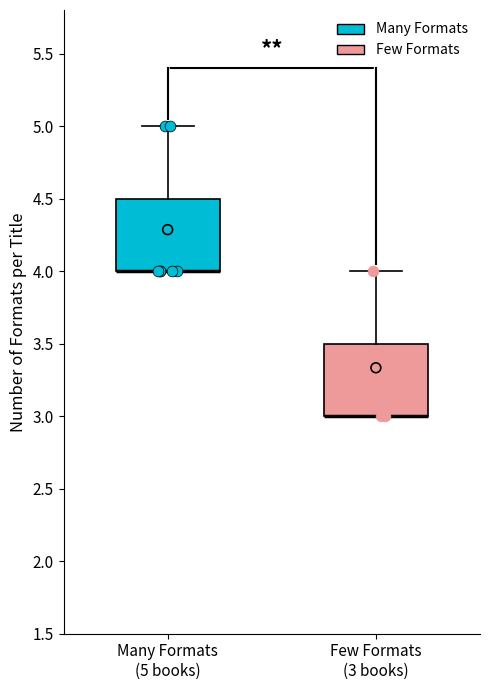

Reading left to right, read every box against the y-axis: the position of its median line, the range the box covers, and the ends of its whiskers. The values are not printed on the chart, so give them approximately, as read against the axis.

Many Formats (5 books): median 4.0 (drawn on the box's lower edge), box 4.0 to 4.5, whiskers 4.0 to 5.0
Few Formats (3 books): median 3.0 (drawn on the box's lower edge), box 3.0 to 3.5, whiskers 3.0 to 4.0